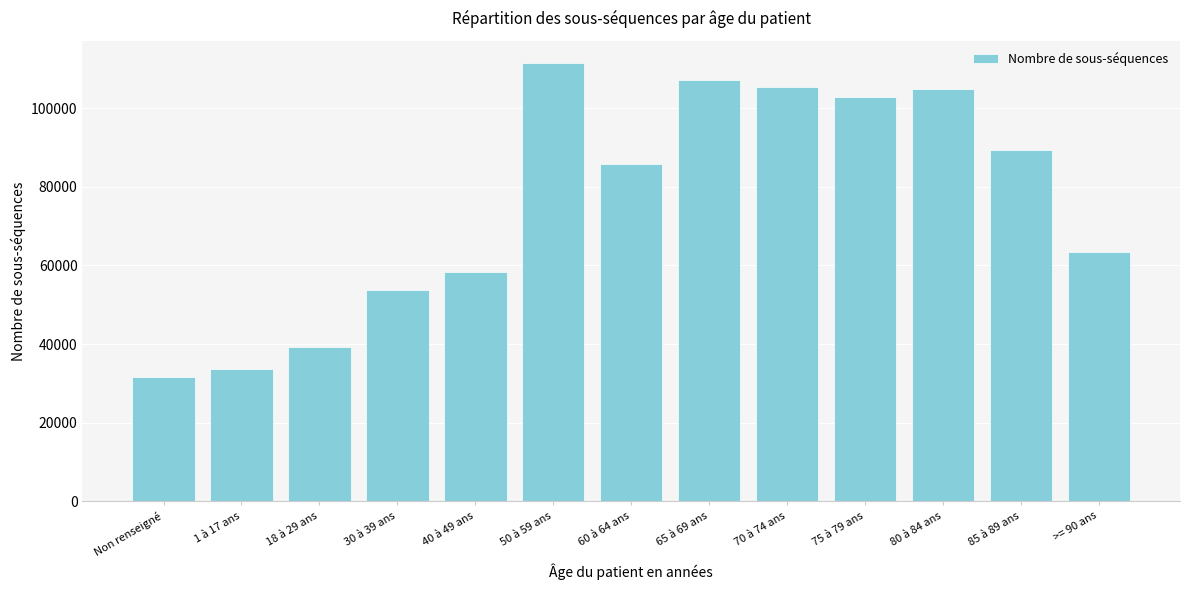

Reading right to left, what are all the values shown in this chart?

63409	89291	104811	102926	105367	107254	85681	111552	58284	53879	39187	33606	31710